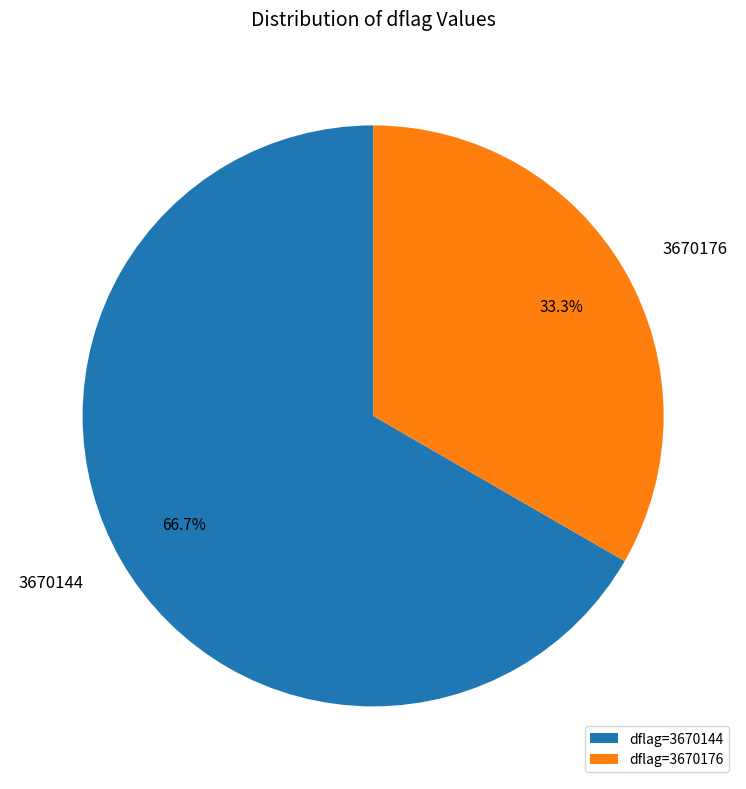

What percentage do 3670144 and 3670176 together represent?

100.0%